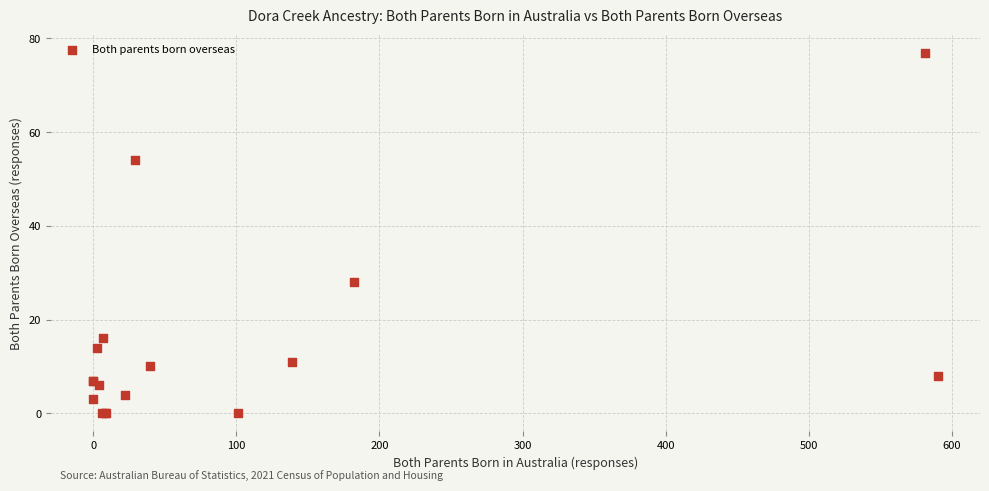

What Y value in the scatter plot is closest to 38?

28